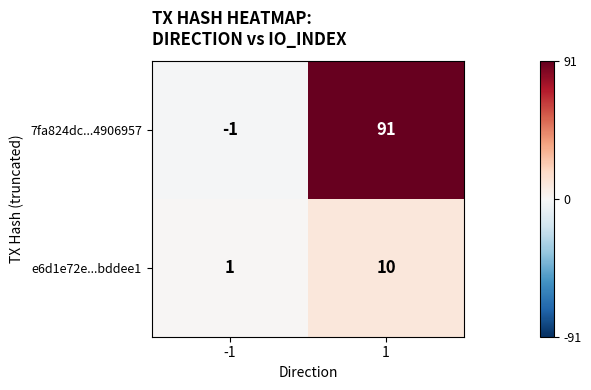

At which category is the sum across all series the highest?

1